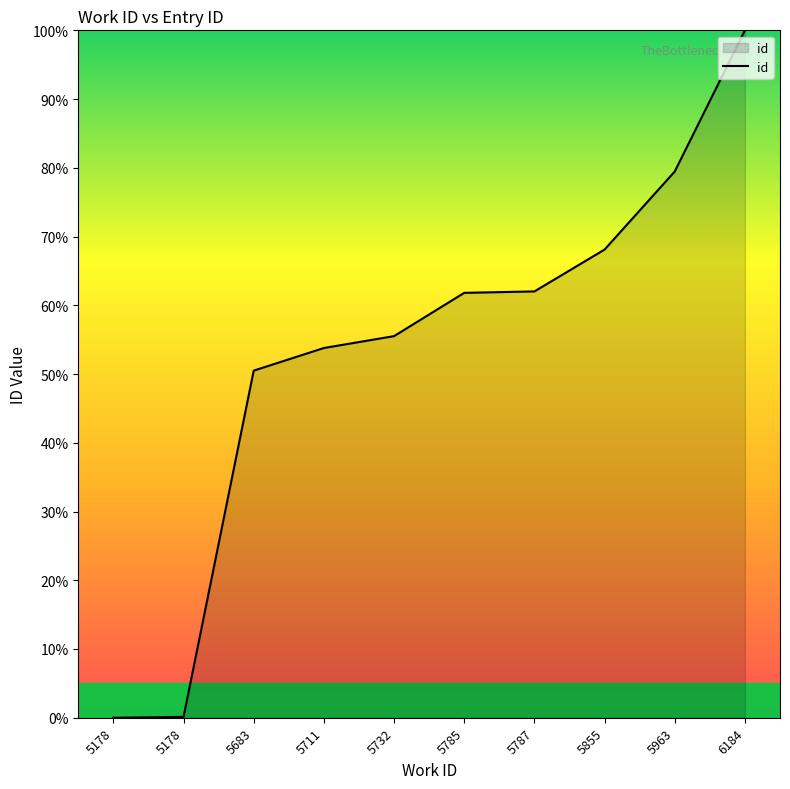

How many lines are shown in the chart?

1